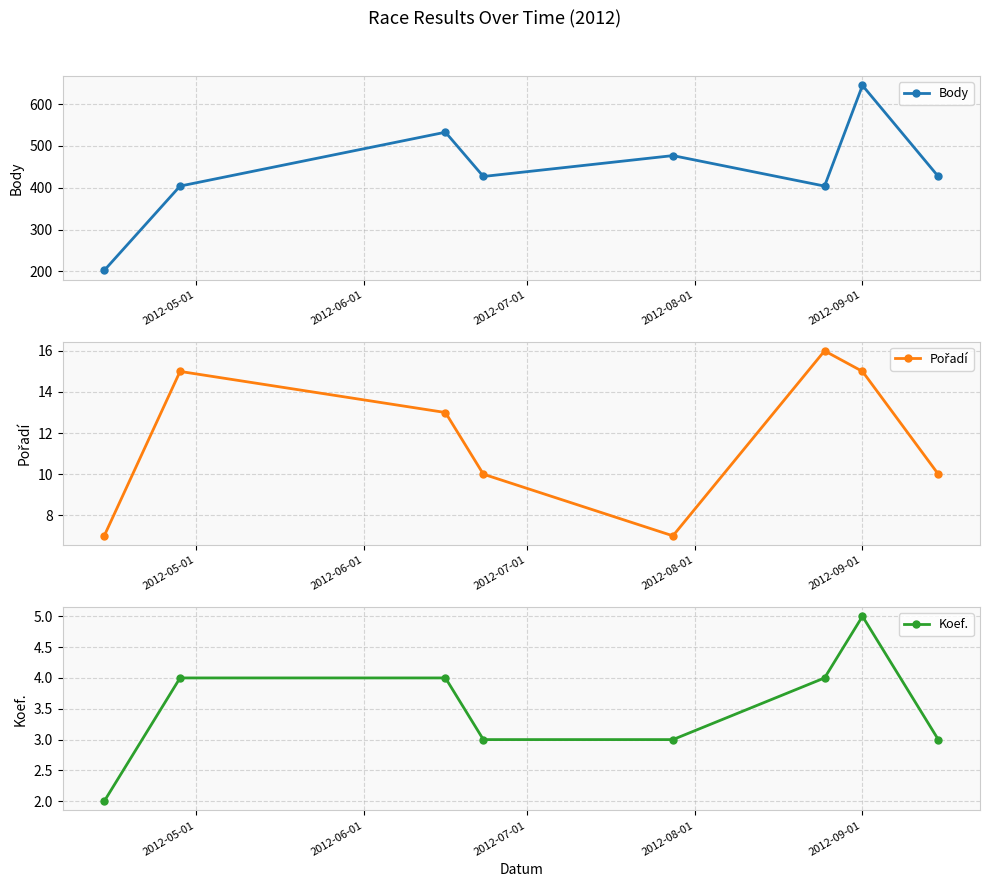

Reading right to left, transcribe all the data shown in this chart.

Body: 427	645	404	477	427	533	404	202
Pořadí: 10	15	16	7	10	13	15	7
Koef.: 3	5	4	3	3	4	4	2